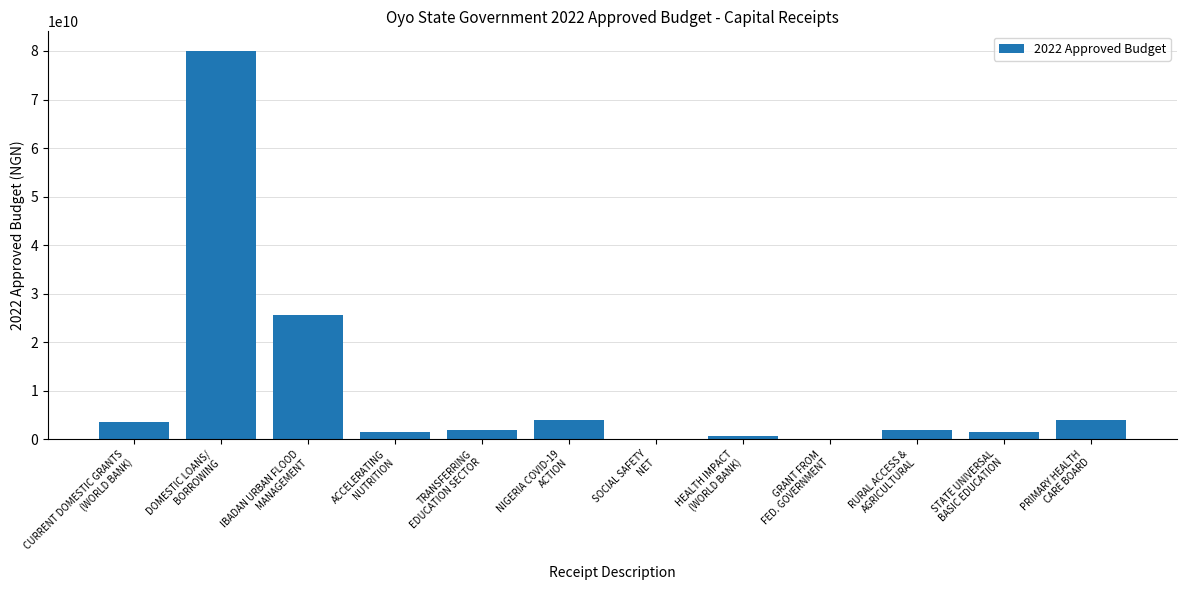

What is the maximum value shown in the chart?

80044522787.0